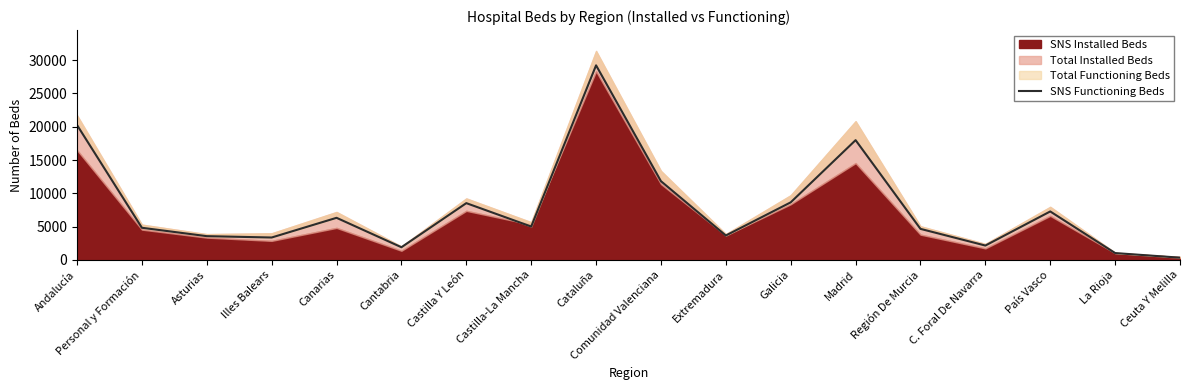

At which label is the value closest to 14779?

Comunidad Valenciana